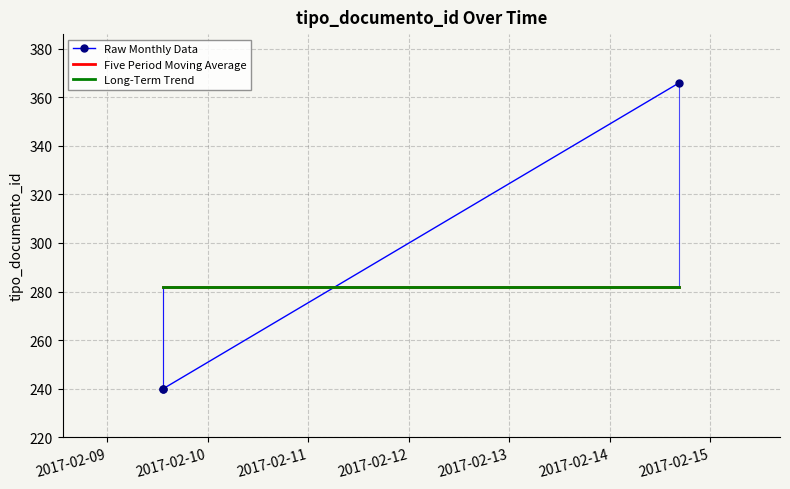

True or false: Long-Term Trend has a value of 475 at 2017-02-09.

False